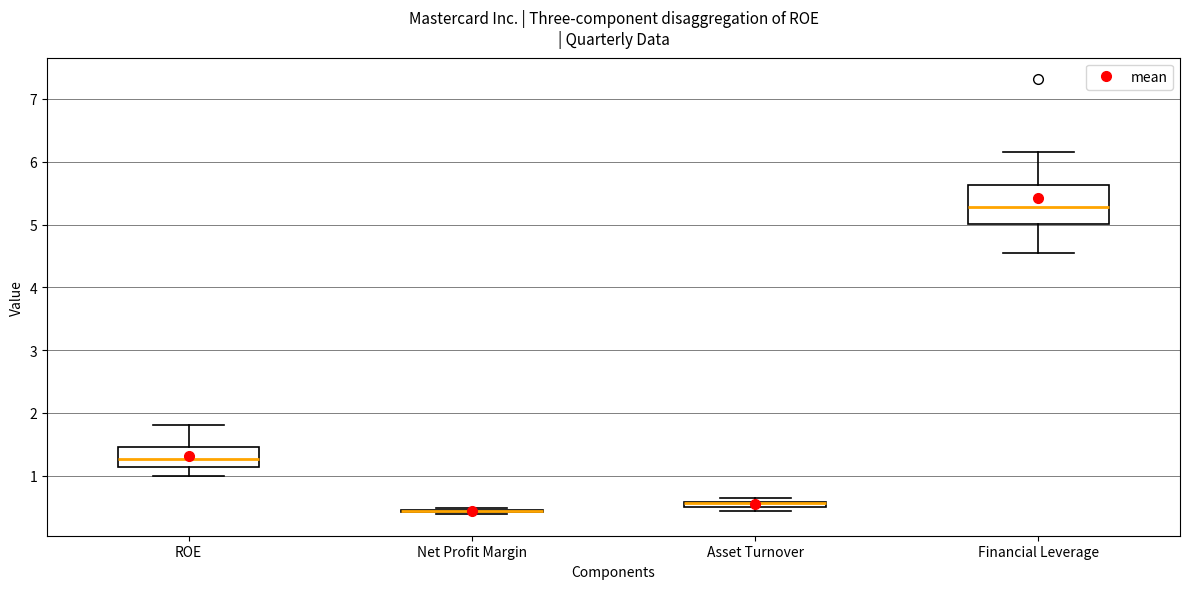

Where does the median line of the box for Financial Leverage sit on the y-axis? The values are not printed on the chart, so give them approximately, as read against the axis.

5.3